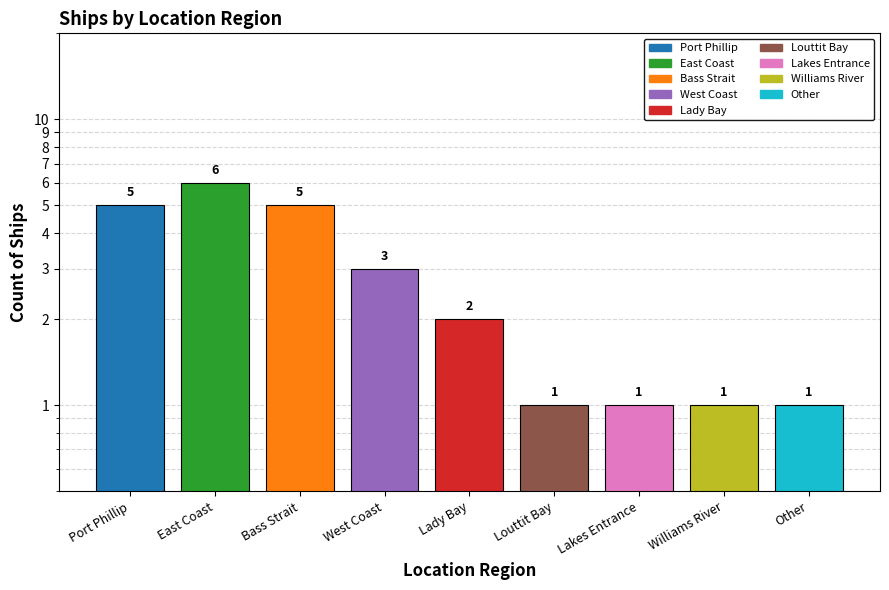

Between West Coast and Lakes Entrance, which is larger?

West Coast